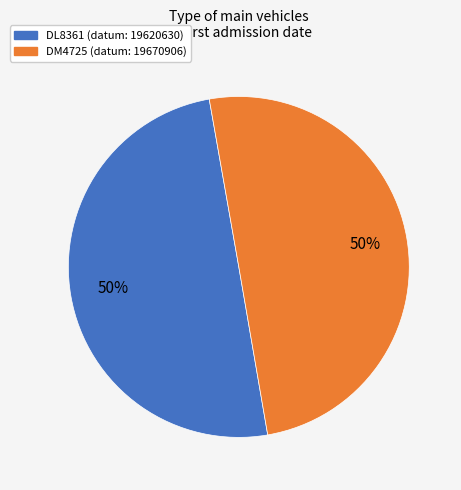

What percentage is the DL8361 slice, to the nearest percent?

50%